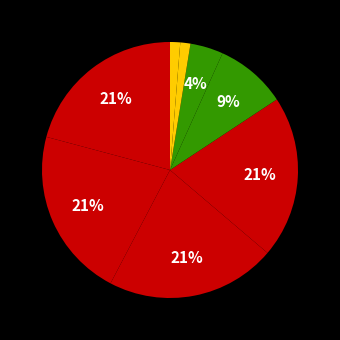

How many slices are in this pie chart?

8